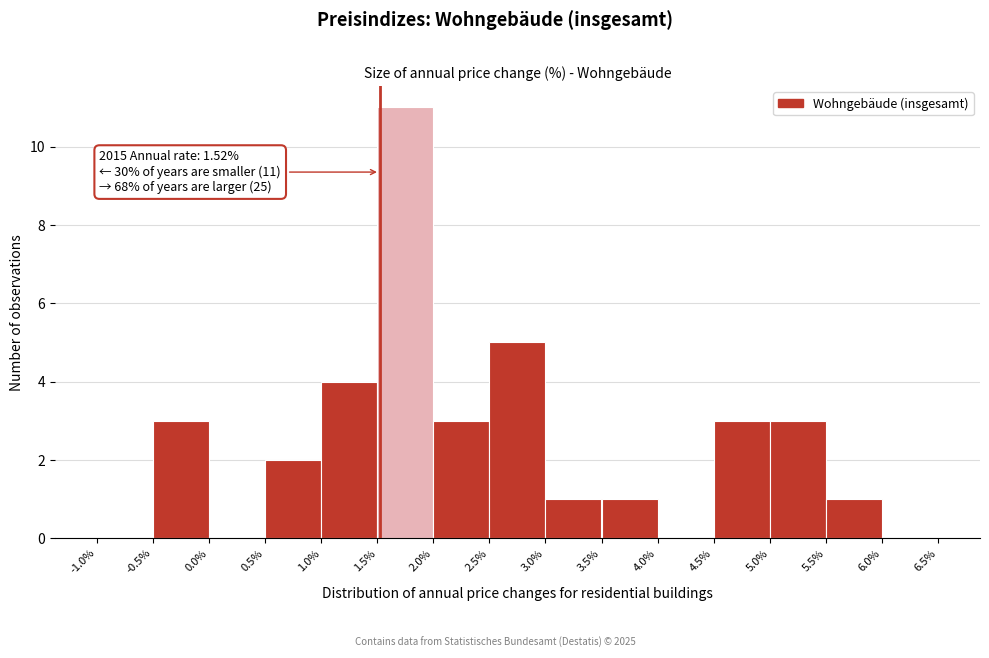

Over which range of the x-axis is the bar tallest?

1.5% to 2.0%